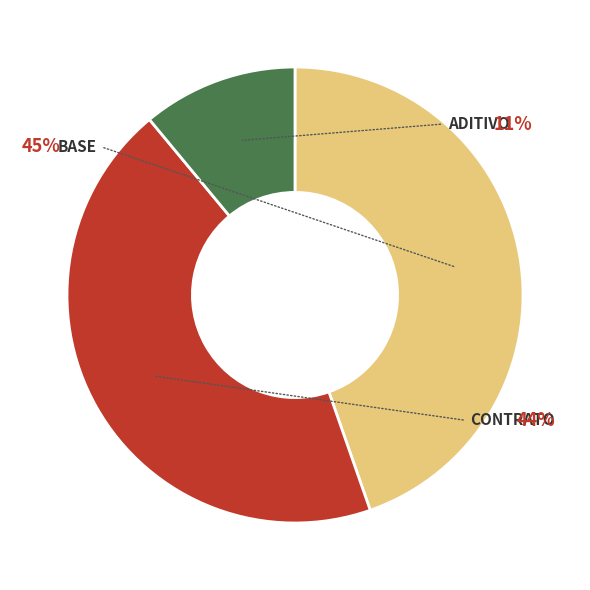

The Contrato slice represents 34% of the pie. True or false?

False